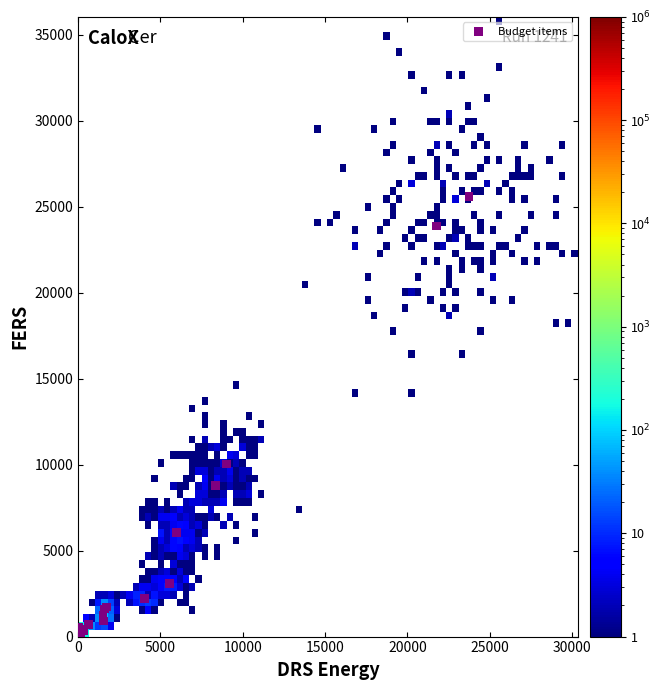

What Y value in the scatter plot is closest to 12819?

10037.1